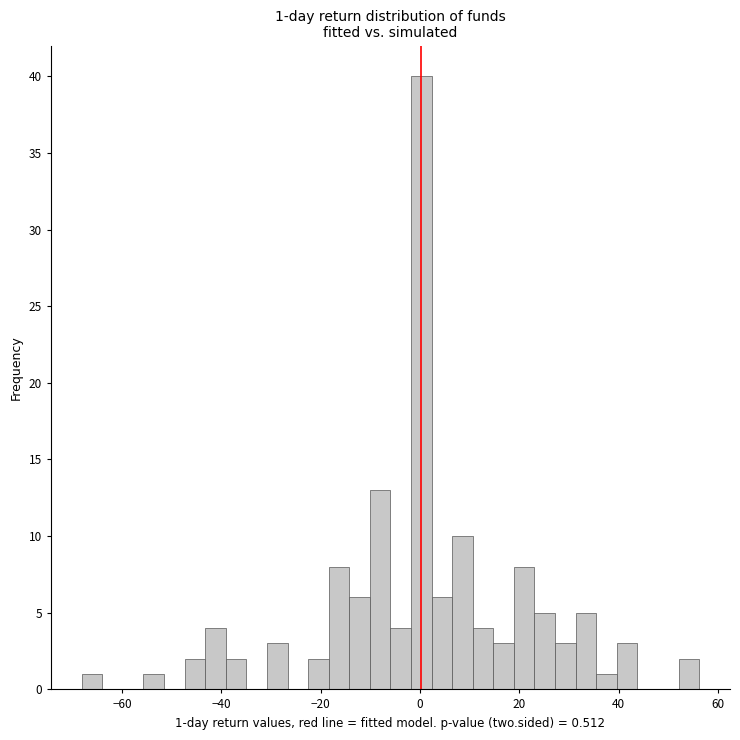

Read against the x-axis, roughly where is the centre of the tallest bar?

0